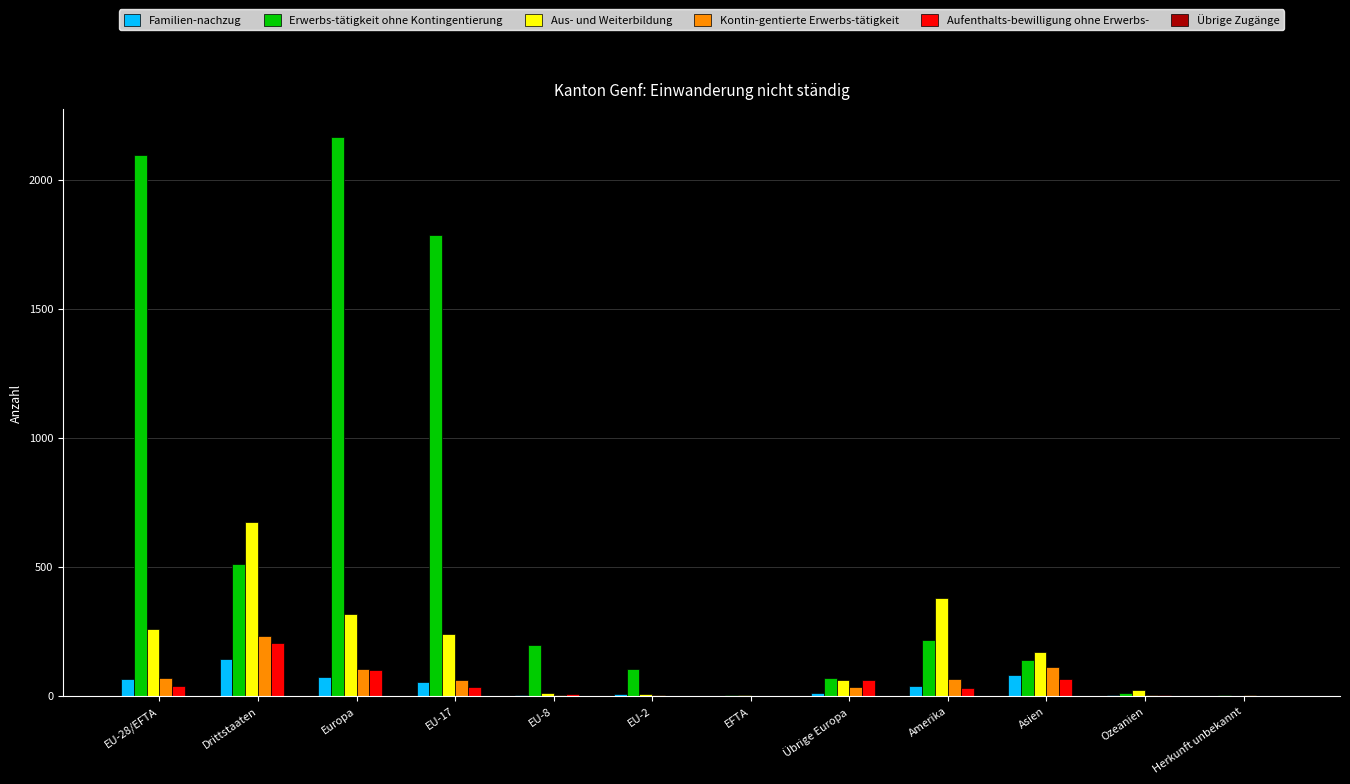

What is the total value across all series at Herkunft unbekannt?

2